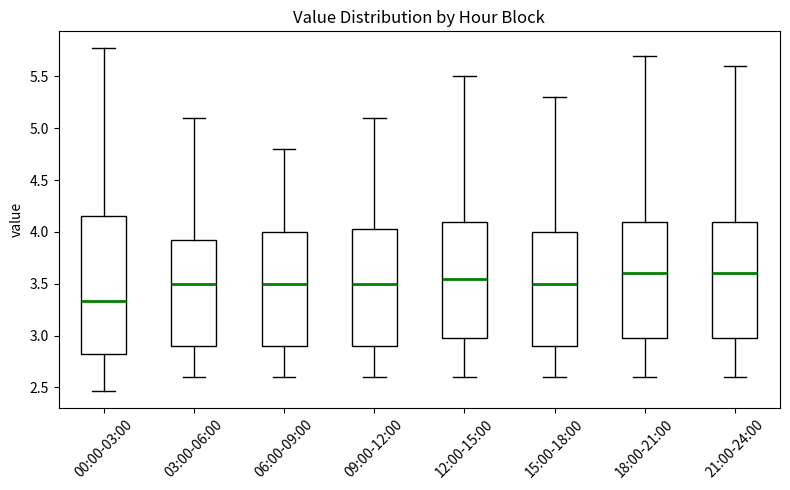

Where does the upper whisker of the box for 06:00-09:00 end on the y-axis? The values are not printed on the chart, so give them approximately, as read against the axis.

4.80